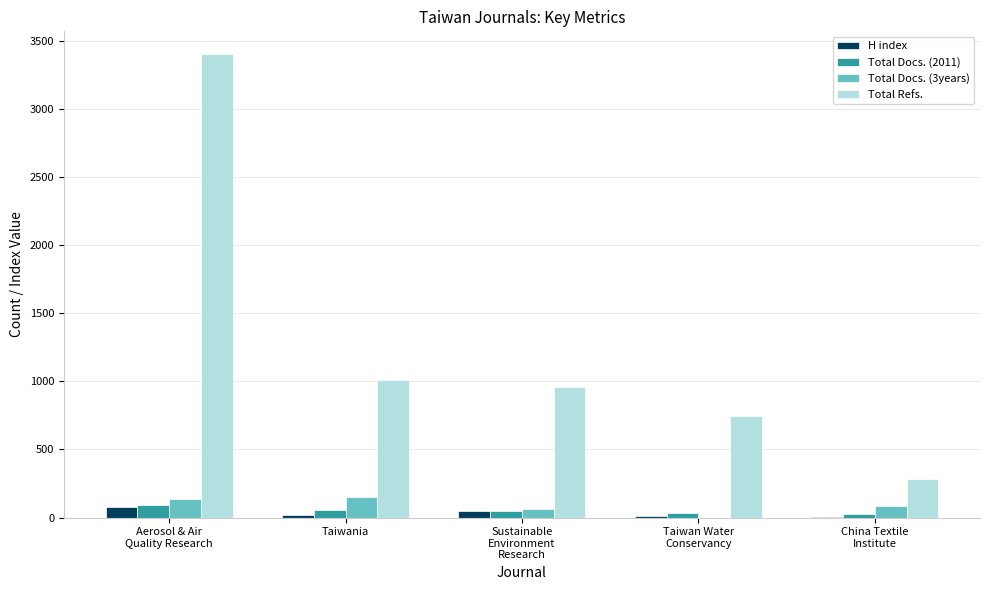

What are all the series names shown in the legend?

H index, Total Docs. (2011), Total Docs. (3years), Total Refs.